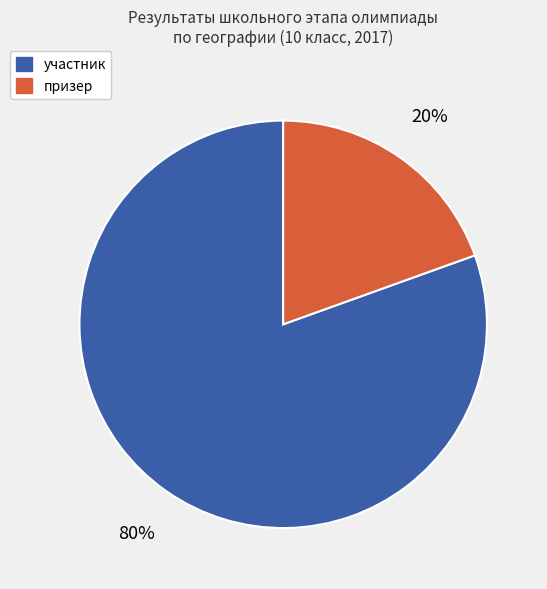

To the nearest percent, what is the average slice percentage?

50%